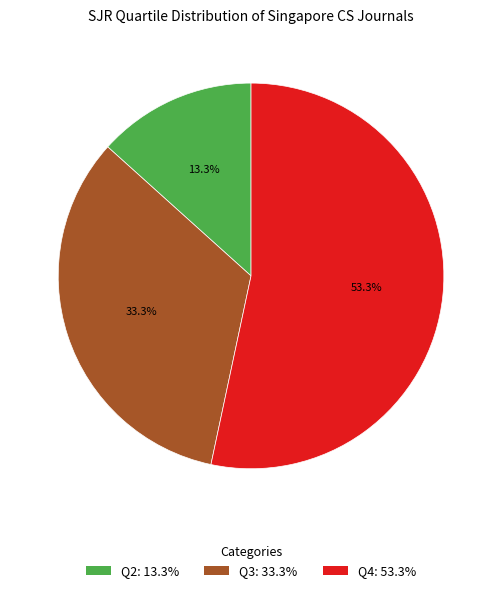

What is the ratio of the value at Q4 to the value at Q2?

4.0